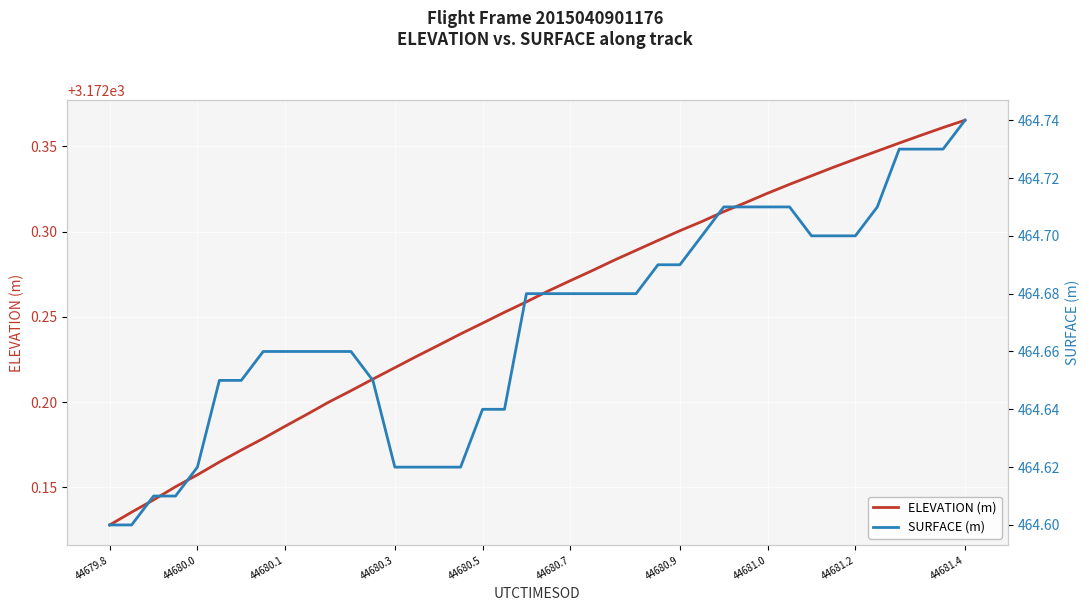

True or false: SURFACE (m) and ELEVATION (m) cross at least once.

False